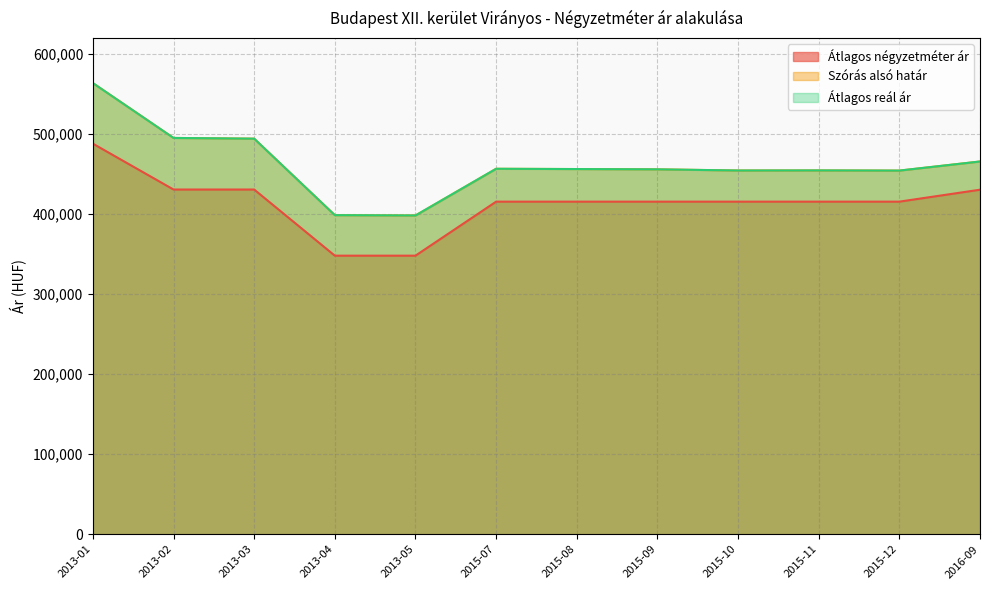

How many lines are shown in the chart?

3